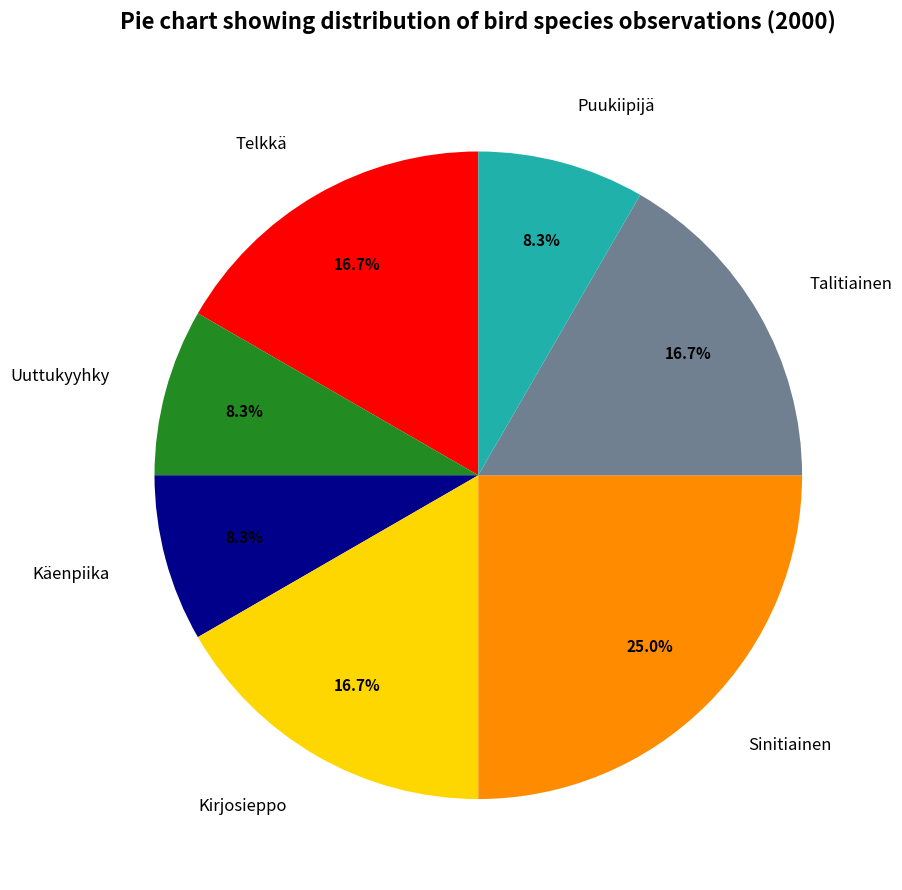

Is there a majority slice in this chart?

No